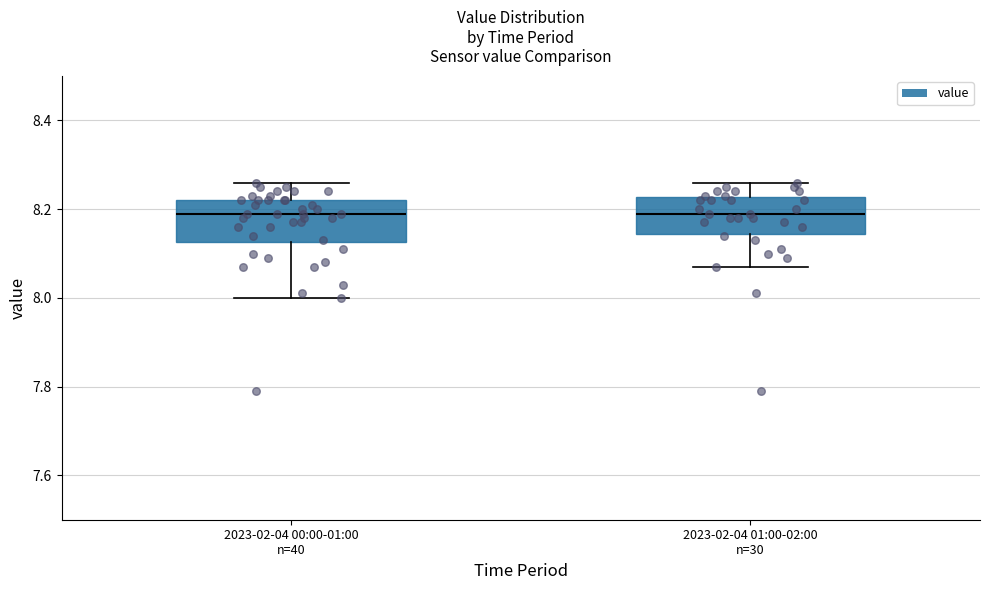

Reading left to right, transcribe this box plot: for each box, give where its median line is, the range the box spans, and where its two whiskers end, as read against the y-axis. The values are not printed on the chart, so give them approximately, as read against the axis.

2023-02-04 00:00-01:00 n=40: median 8.20, box 8.12 to 8.22, whiskers 8.00 to 8.26
2023-02-04 01:00-02:00 n=30: median 8.20, box 8.14 to 8.22, whiskers 8.08 to 8.26